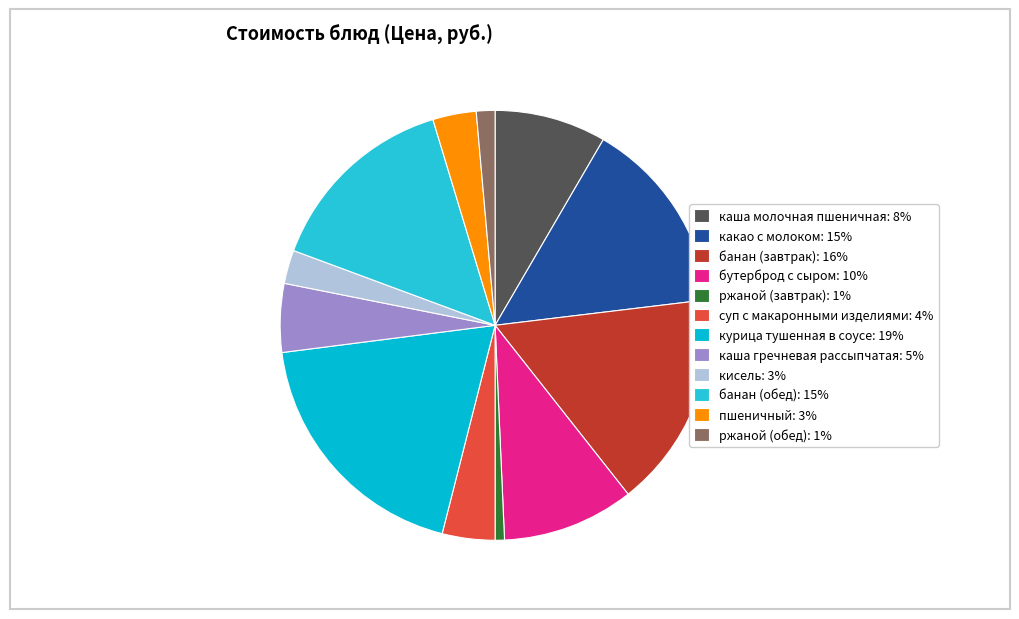

True or false: каша гречневая рассыпчатая accounts for 1% of the total.

False